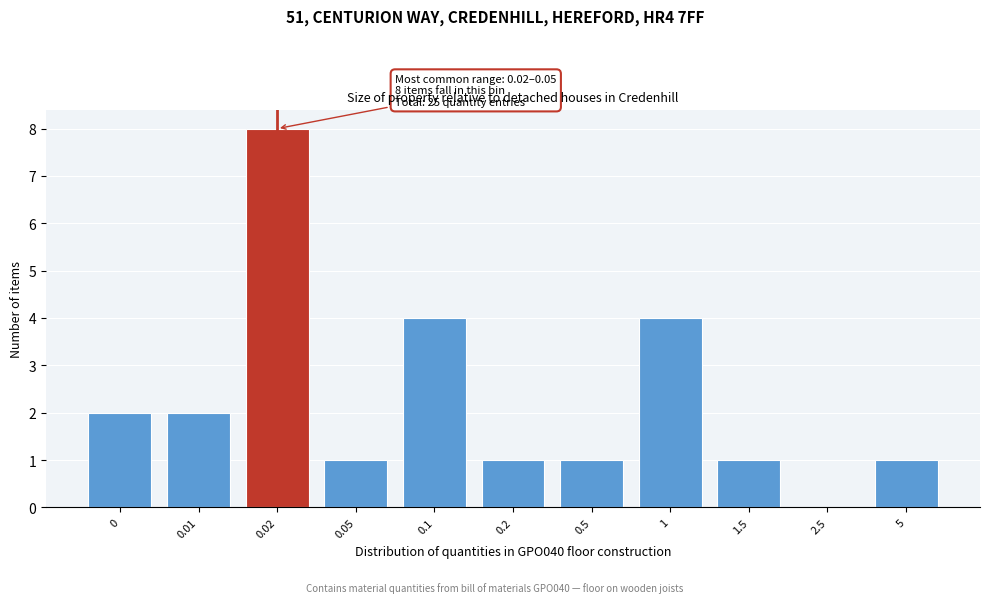

Reading right to left, what are all the values shown in this chart?

5=1	2.5=0	1.5=1	1=4	0.5=1	0.2=1	0.1=4	0.05=1	0.02=8	0.01=2	0=2